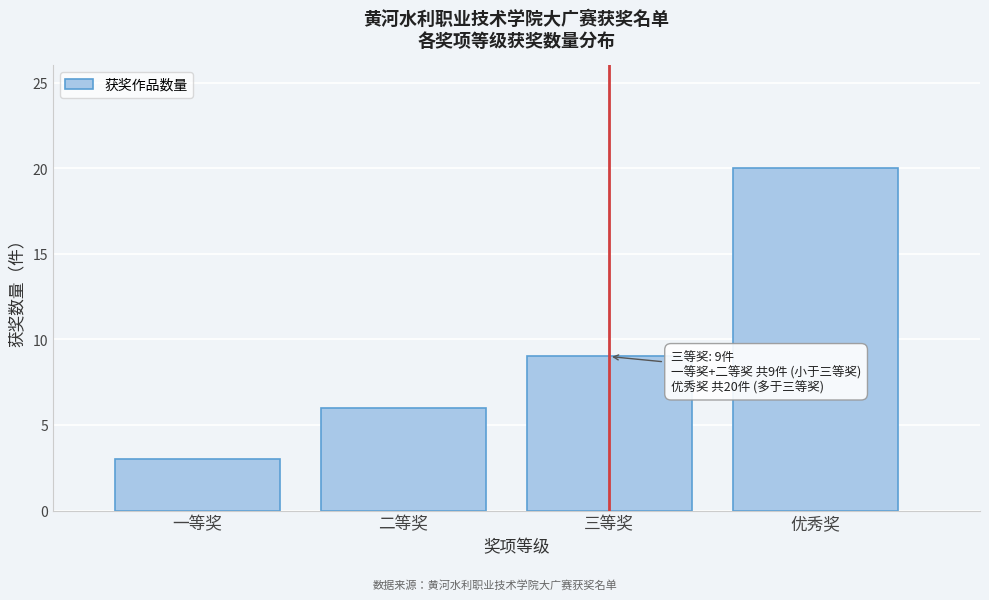

Reading left to right, transcribe all the data shown in this chart.

3	6	9	20